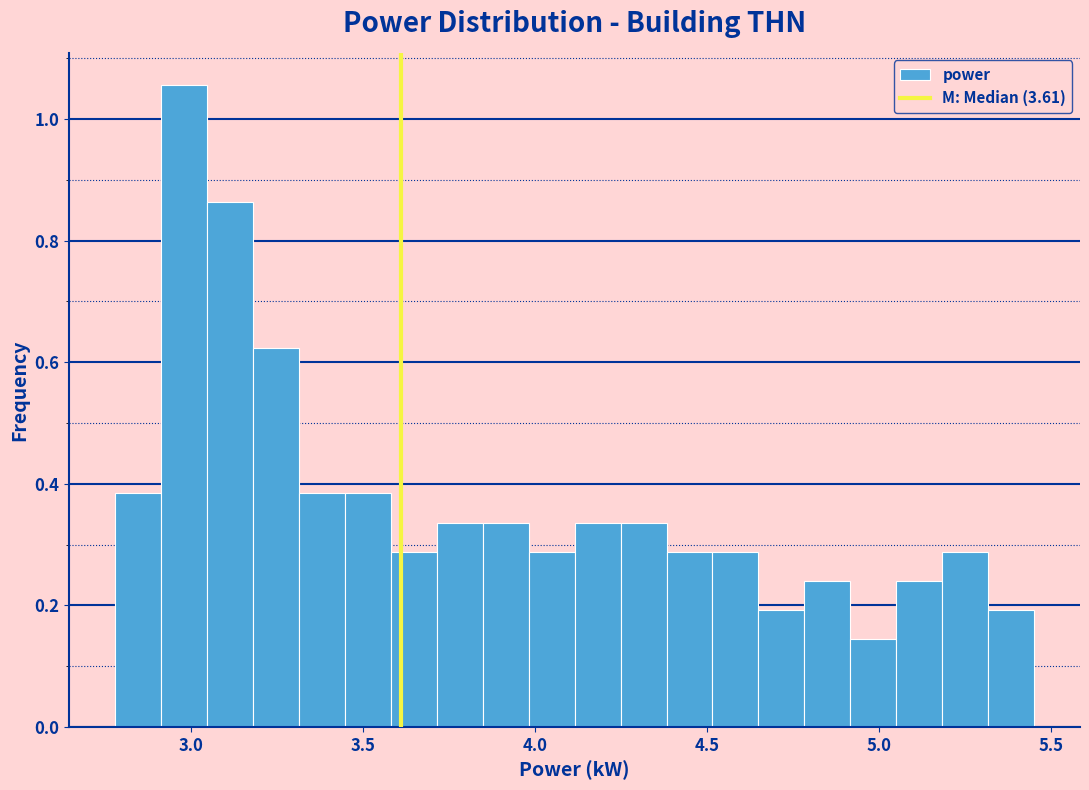

Read against the x-axis, roughly where is the centre of the tallest bar?

3.00